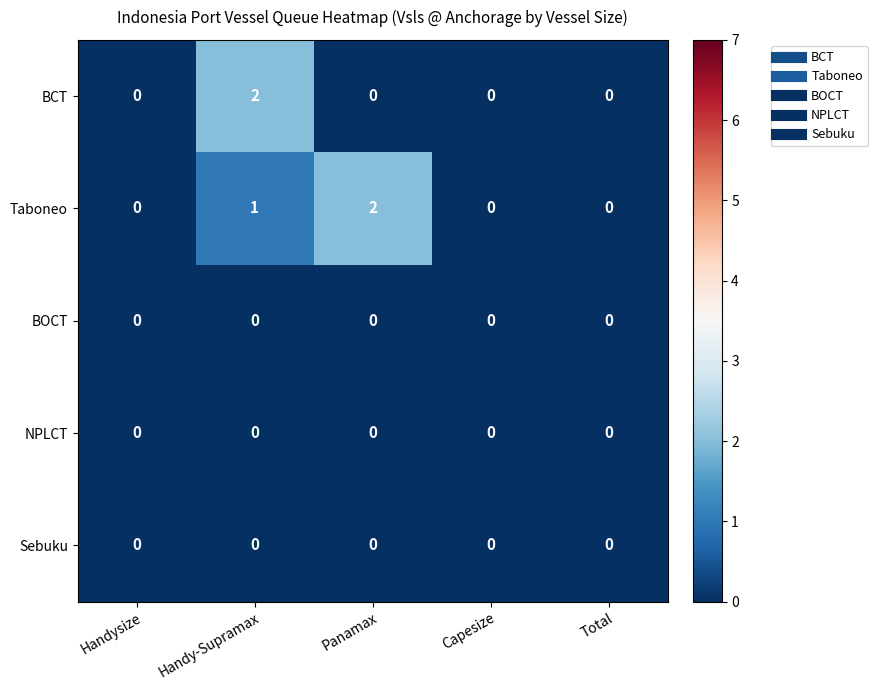

What is the maximum value shown in the chart?

2